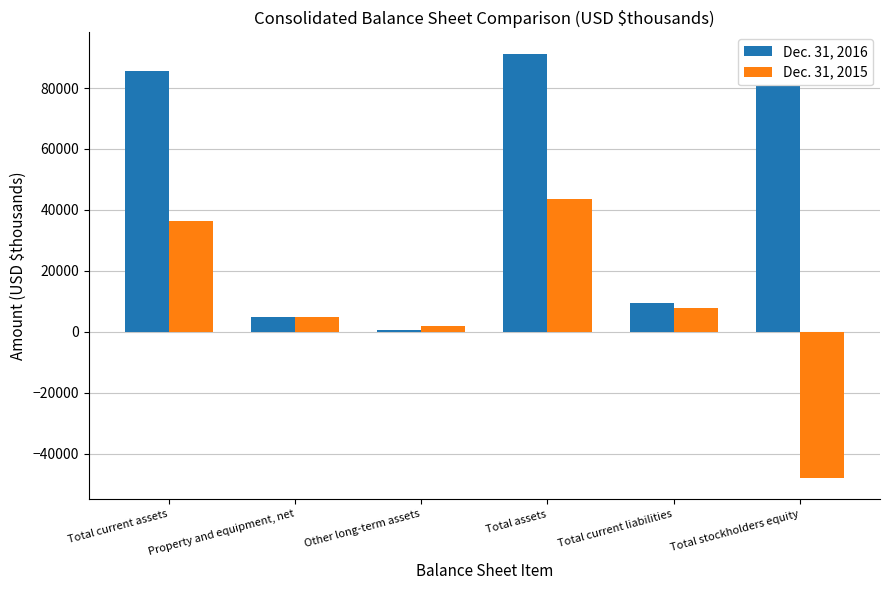

What is the lowest value of the Dec. 31, 2015 series?

-47964